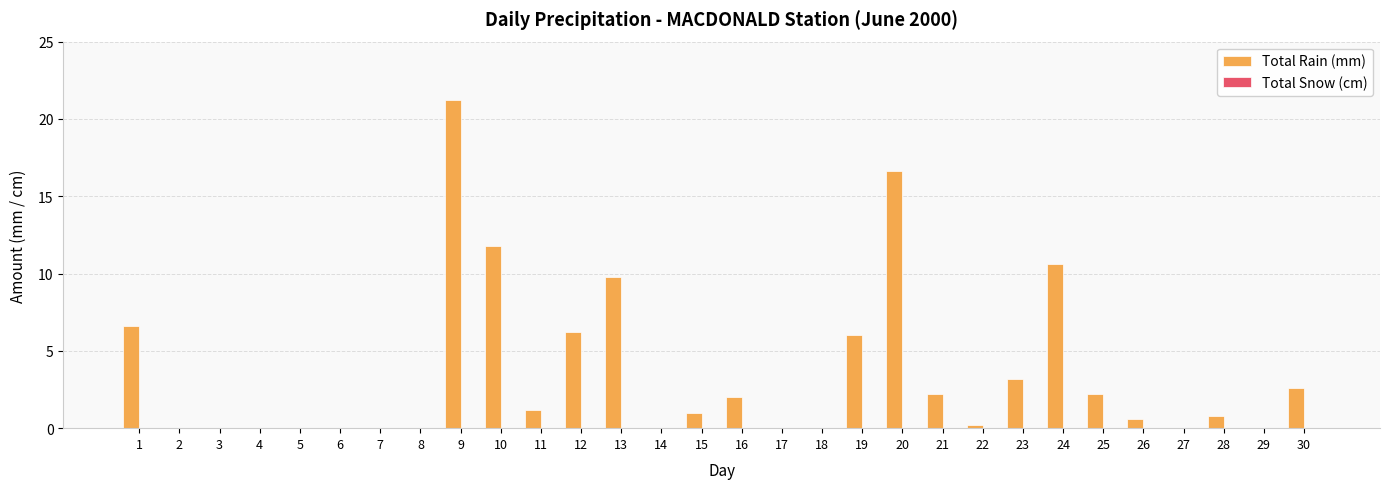

Read the value at 16.

2.0